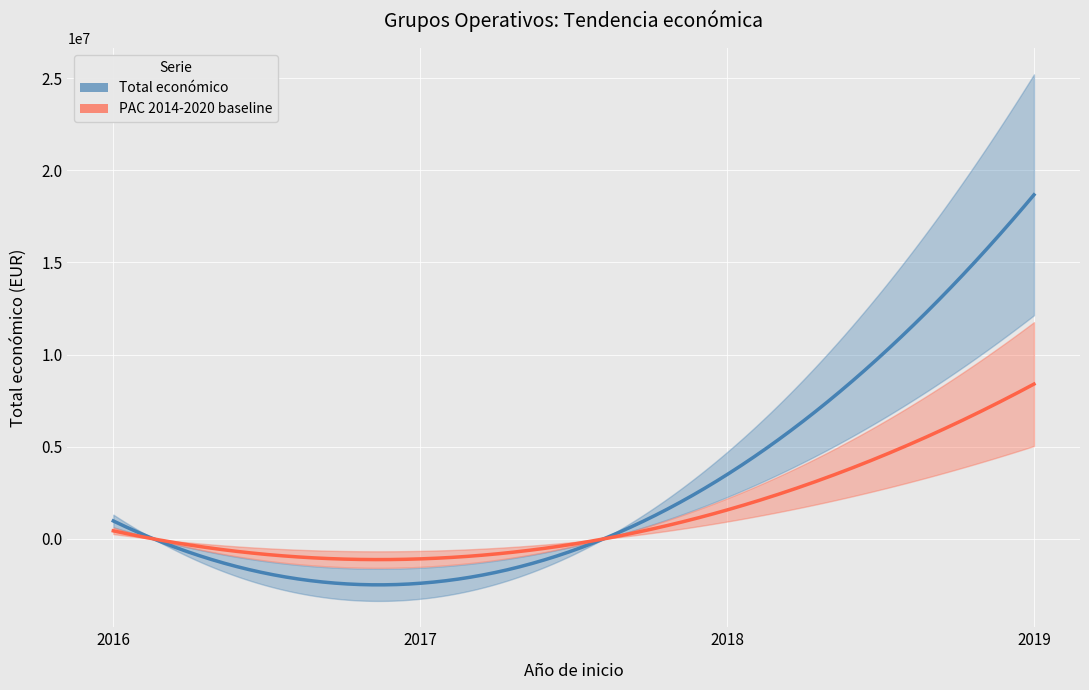

What is the average value?

4146178